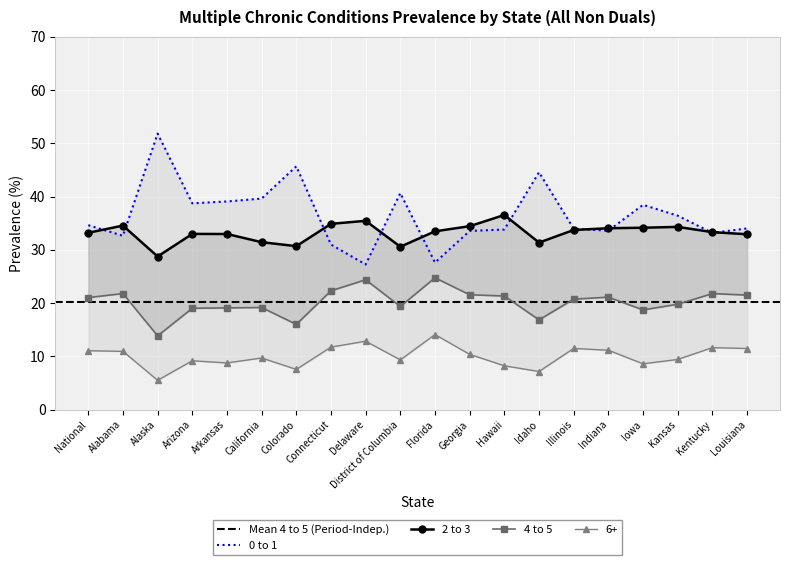

Reading left to right, list all the values displayed in this chart.

0 to 1: National=34.6	Alabama=32.7	Alaska=51.8	Arizona=38.8	Arkansas=39.1	California=39.6	Colorado=45.7	Connecticut=31.0	Delaware=27.3	District of Columbia=40.7	Florida=27.6	Georgia=33.6	Hawaii=33.8	Idaho=44.6	Illinois=34.0	Indiana=33.6	Iowa=38.5	Kansas=36.4	Kentucky=33.2	Louisiana=34.0
2 to 3: National=33.2	Alabama=34.6	Alaska=28.8	Arizona=33.0	Arkansas=33.0	California=31.5	Colorado=30.7	Connecticut=34.9	Delaware=35.5	District of Columbia=30.6	Florida=33.5	Georgia=34.5	Hawaii=36.6	Idaho=31.4	Illinois=33.8	Indiana=34.1	Iowa=34.2	Kansas=34.3	Kentucky=33.3	Louisiana=32.9
4 to 5: National=21.1	Alabama=21.8	Alaska=13.9	Arizona=19.0	Arkansas=19.1	California=19.2	Colorado=16.0	Connecticut=22.3	Delaware=24.4	District of Columbia=19.4	Florida=24.8	Georgia=21.6	Hawaii=21.4	Idaho=16.9	Illinois=20.8	Indiana=21.1	Iowa=18.7	Kansas=19.8	Kentucky=21.8	Louisiana=21.5
6+: National=11.1	Alabama=11.0	Alaska=5.5	Arizona=9.2	Arkansas=8.8	California=9.7	Colorado=7.6	Connecticut=11.8	Delaware=12.9	District of Columbia=9.3	Florida=14.1	Georgia=10.4	Hawaii=8.2	Idaho=7.2	Illinois=11.5	Indiana=11.2	Iowa=8.6	Kansas=9.4	Kentucky=11.7	Louisiana=11.5